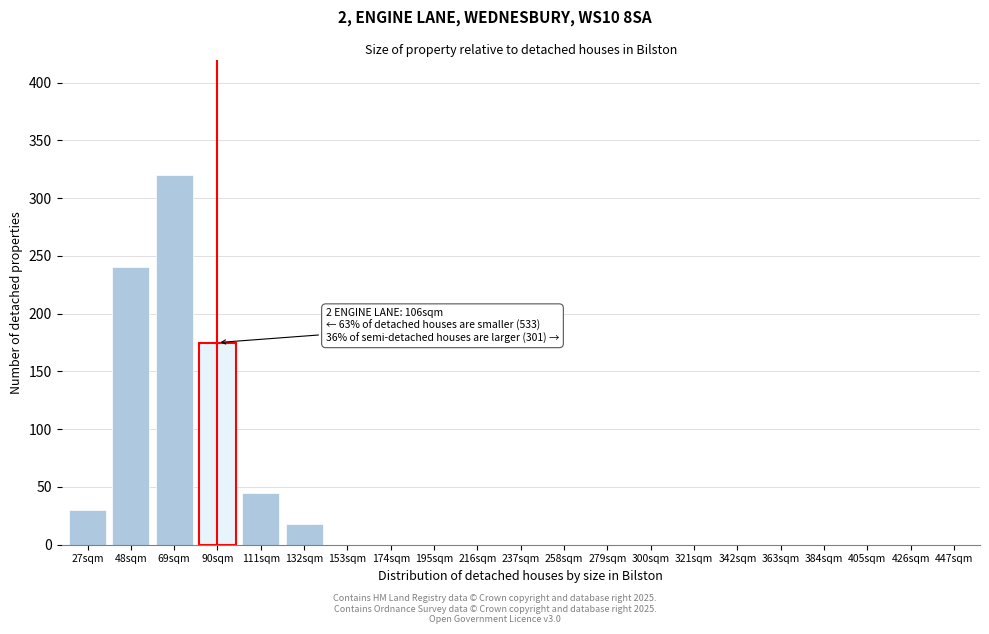

Reading right to left, transcribe all the data shown in this chart.

447sqm=0	426sqm=0	405sqm=0	384sqm=0	363sqm=0	342sqm=0	321sqm=0	300sqm=0	279sqm=0	258sqm=0	237sqm=0	216sqm=0	195sqm=0	174sqm=0	153sqm=0	132sqm=18	111sqm=45	90sqm=175	69sqm=320	48sqm=240	27sqm=30